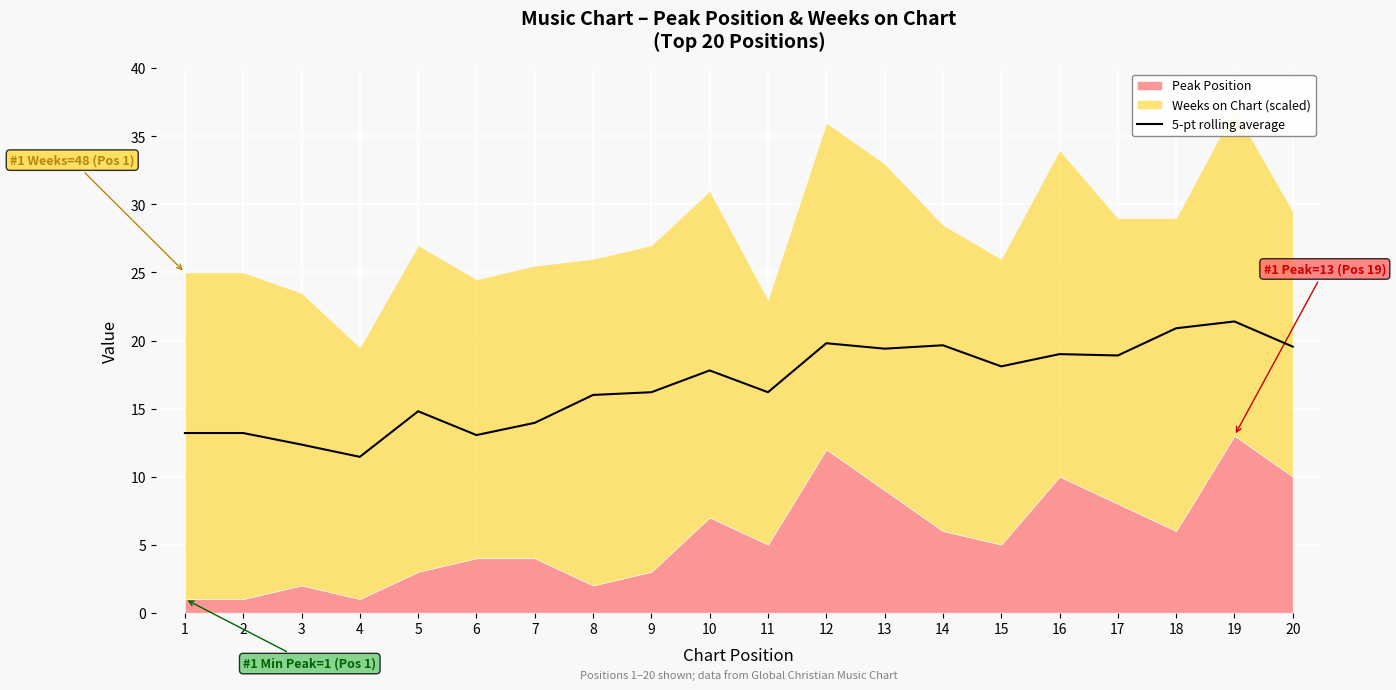

At which category does the chart reach its peak across all series?

19